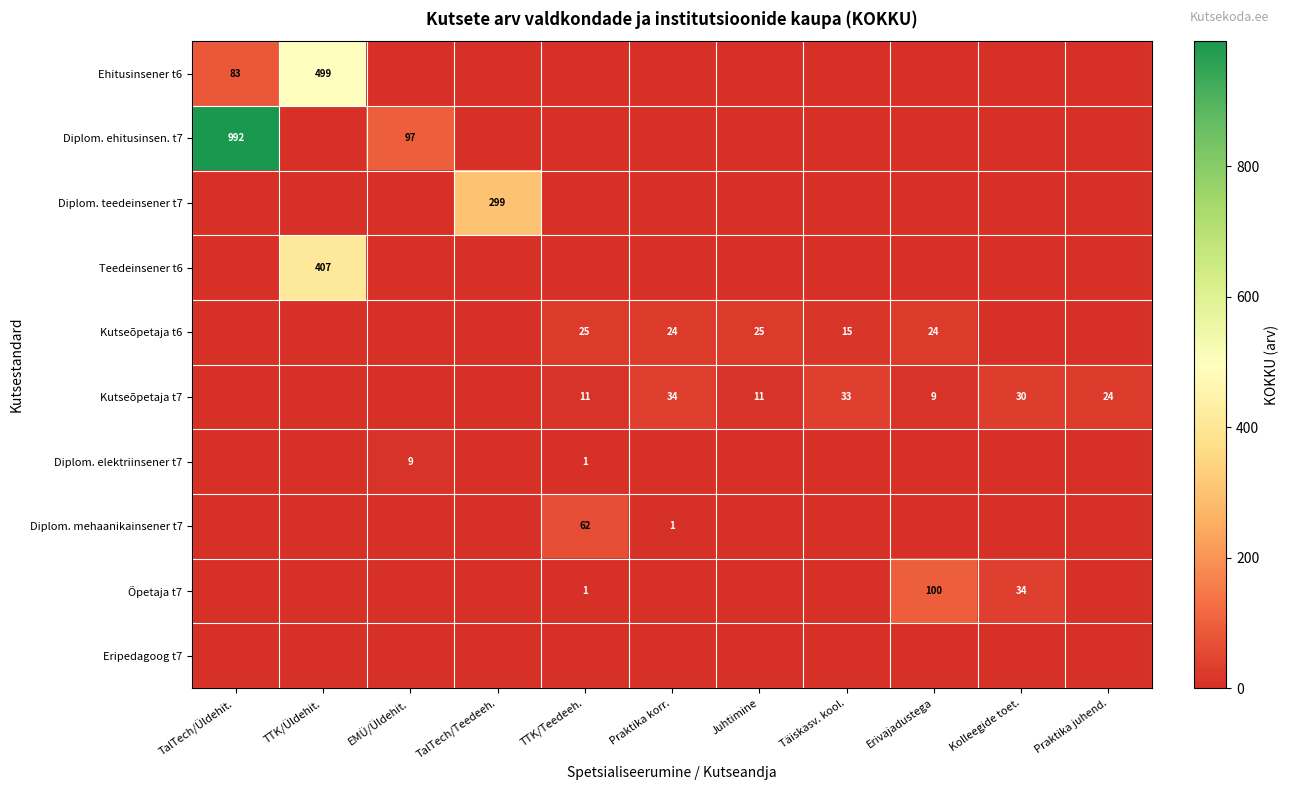

Is it true that Diplom. ehitusinsen. t7 equals 463 at TalTech/Üldehit.?

False